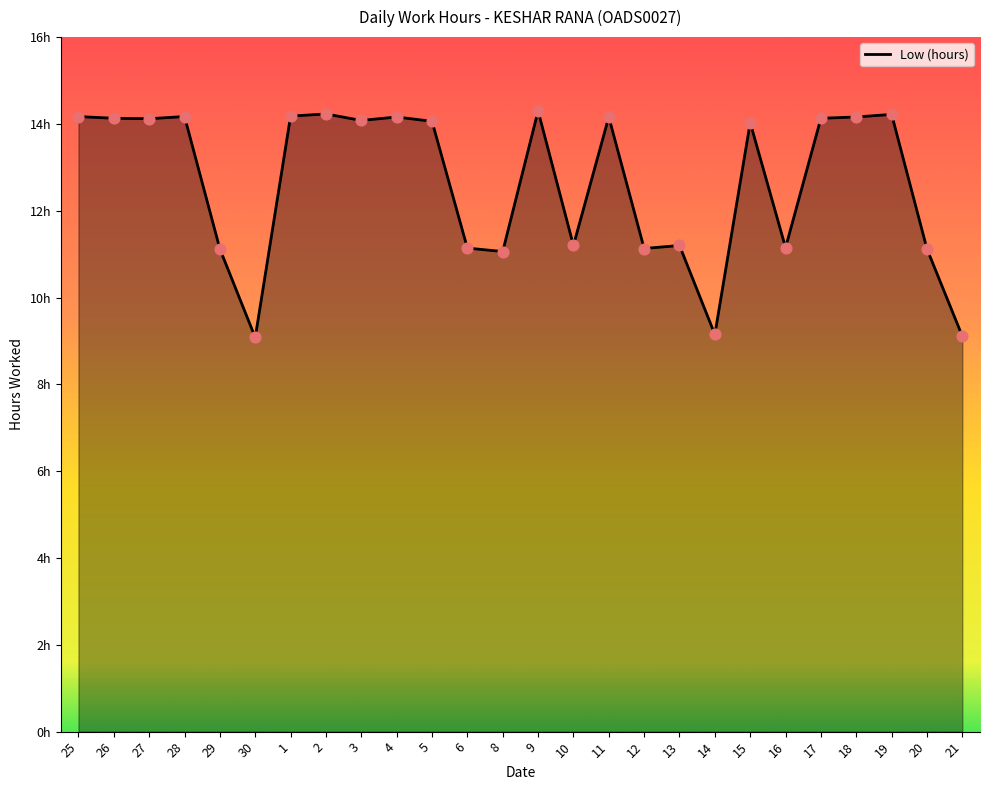

Which has a higher value, 4 or 11?

4